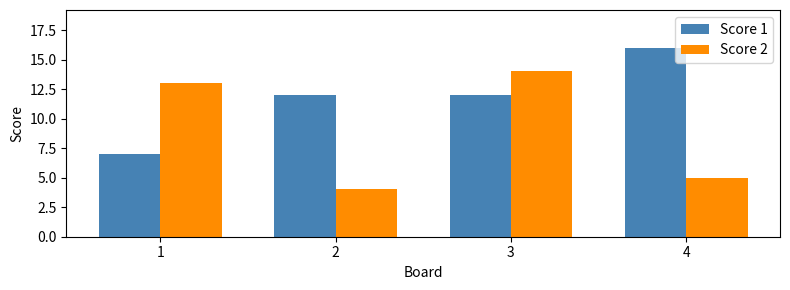

List the series in order of their peak value, lowest first.

Score 2, Score 1